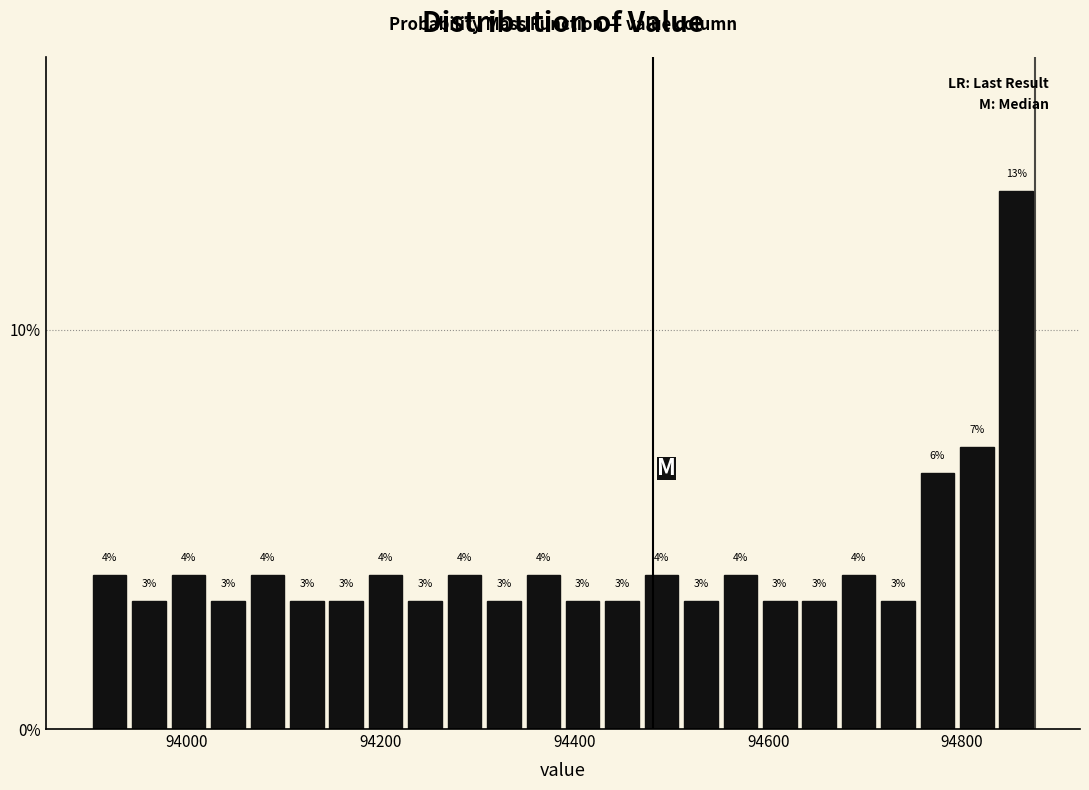

Read against the x-axis, roughly where is the centre of the tallest bar?

94860